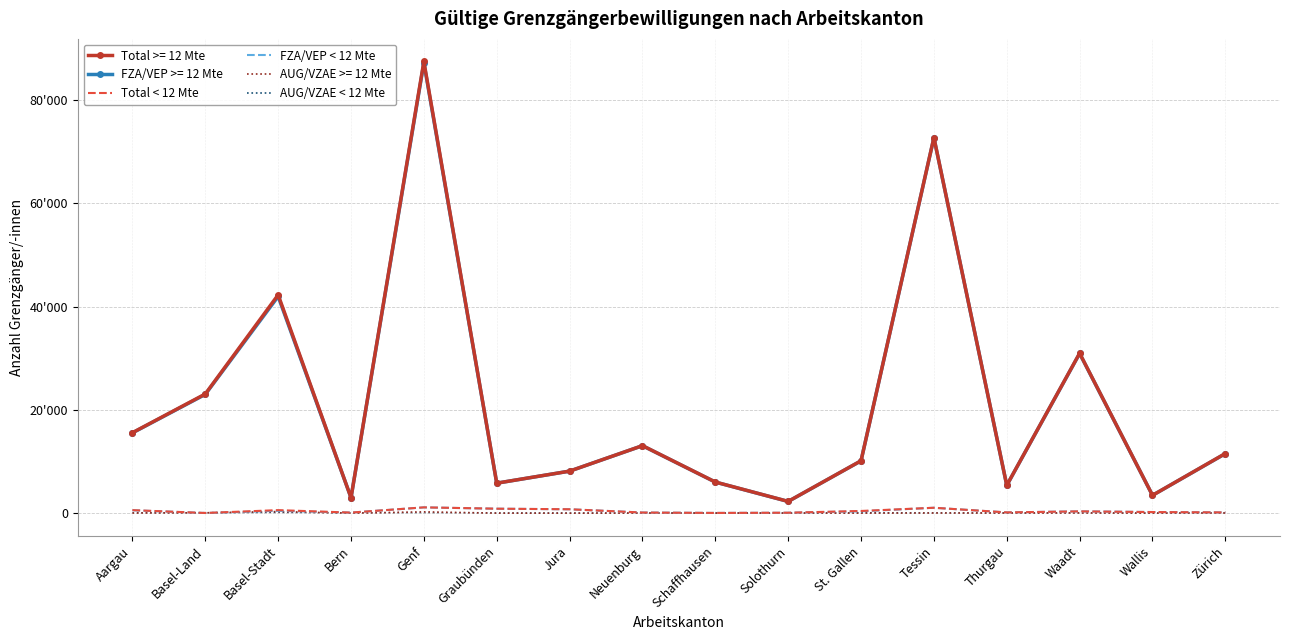

What are all the series names shown in the legend?

Total >= 12 Mte, FZA/VEP >= 12 Mte, Total < 12 Mte, FZA/VEP < 12 Mte, AUG/VZAE >= 12 Mte, AUG/VZAE < 12 Mte